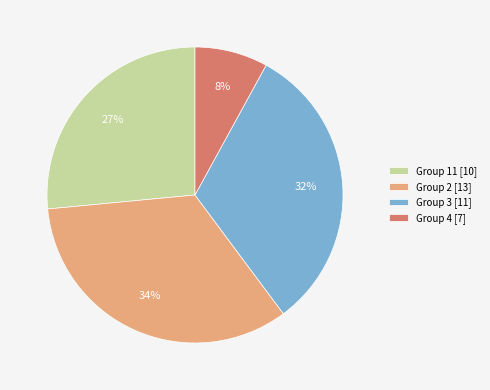

True or false: Group 4 [7] accounts for 8% of the total.

True